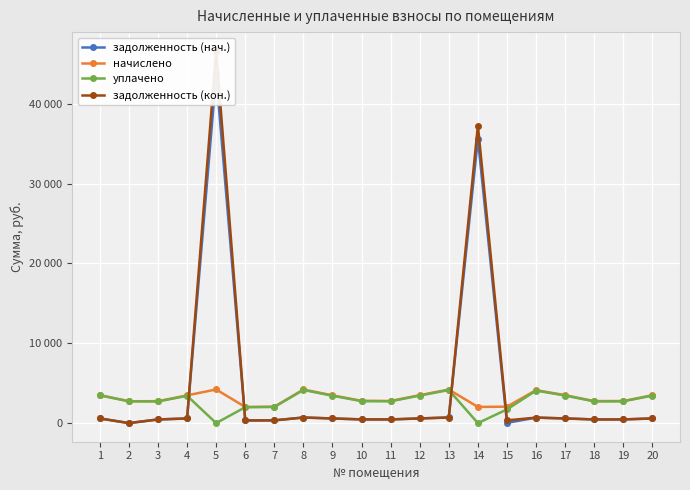

At which label does задолженность (нач.) reach its peak?

5